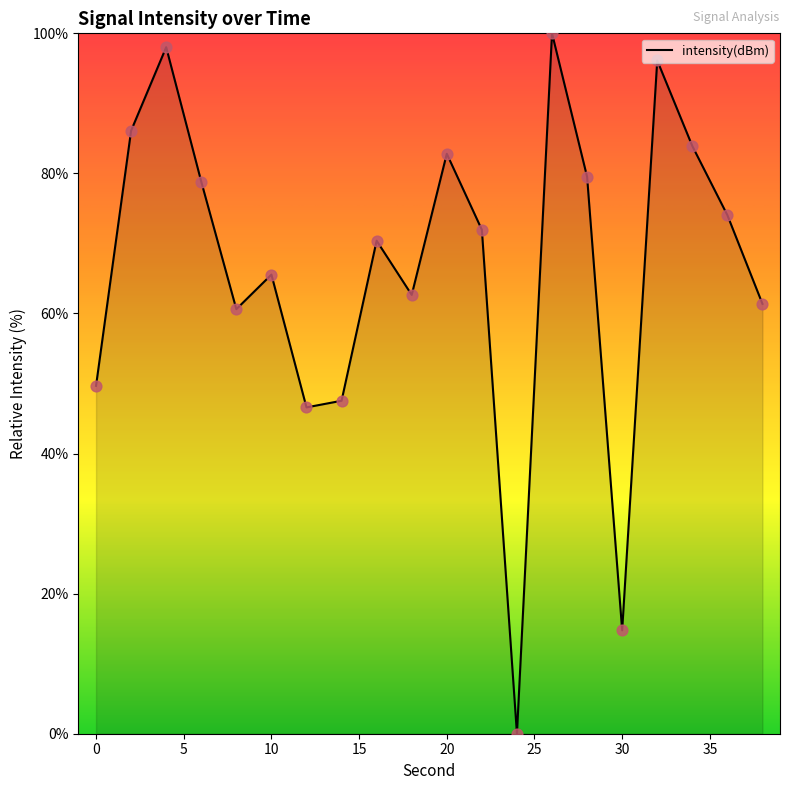

What is the greatest value displayed?

100.0